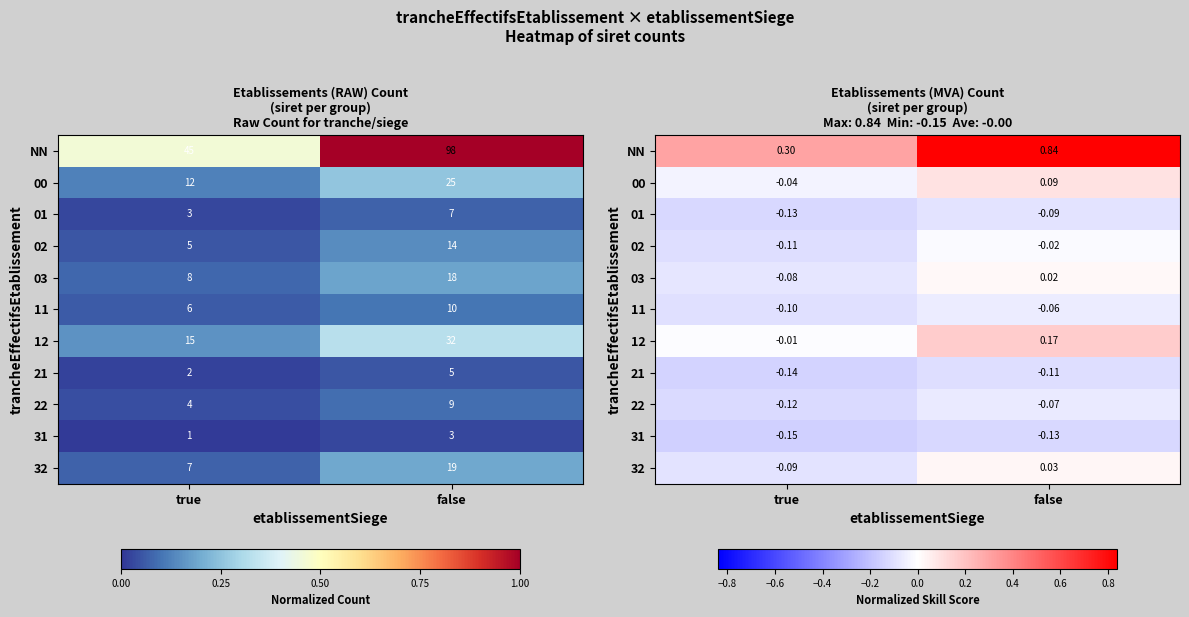

What is the greatest value displayed?

0.8